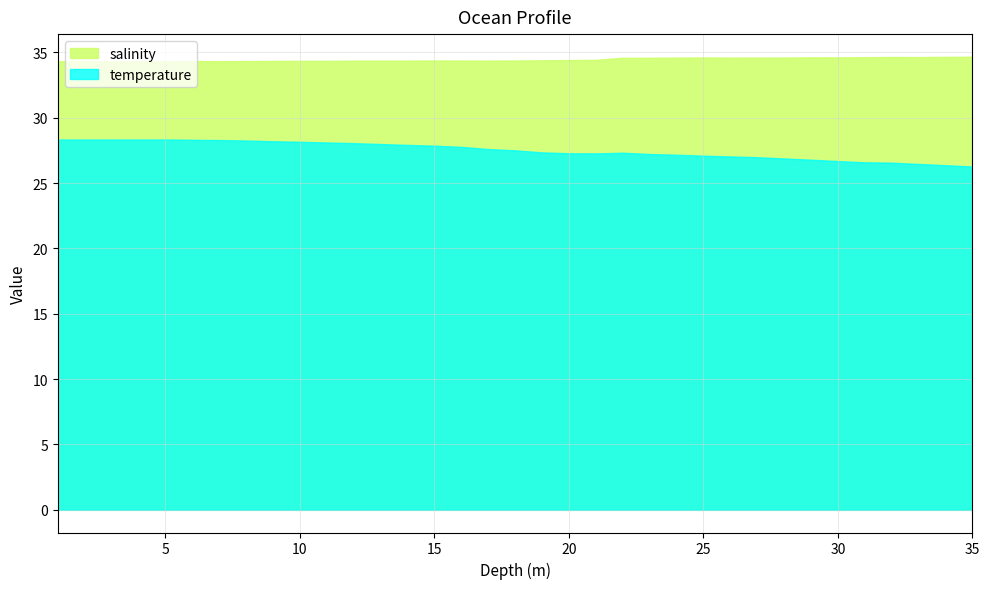

What is the highest value of the temperature series?

28.3